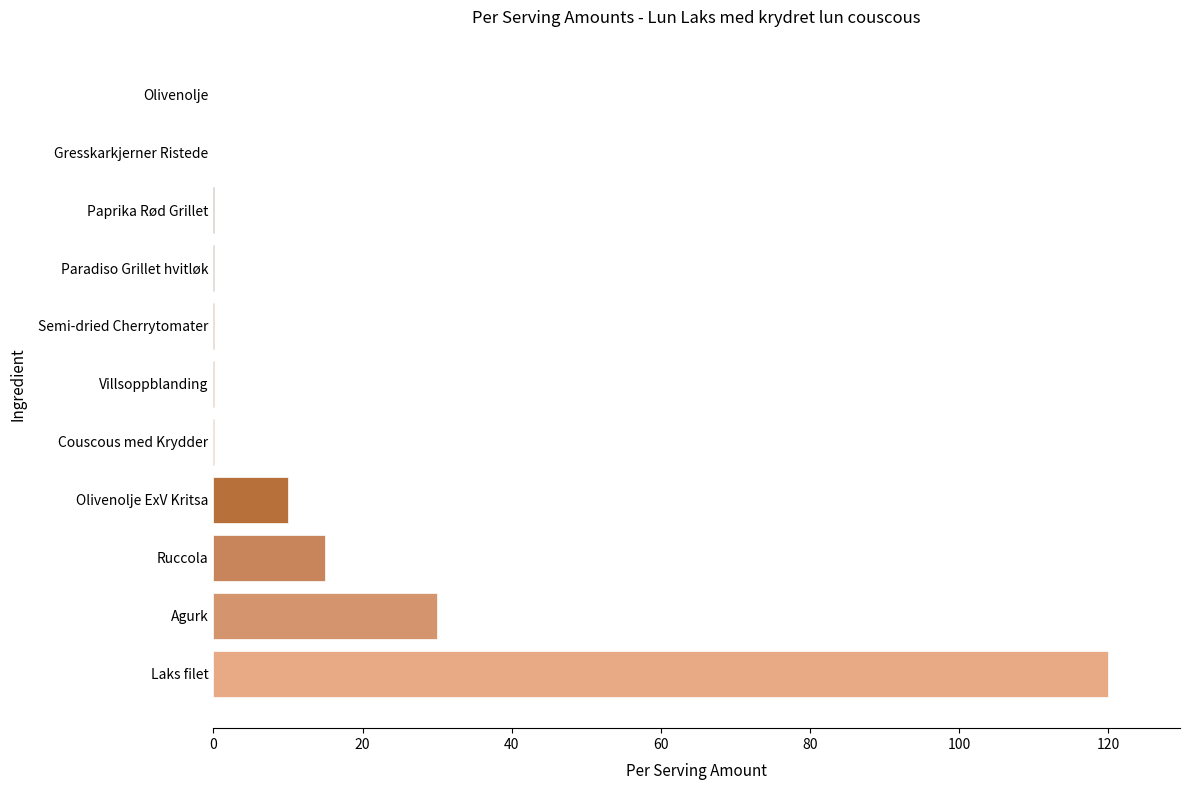

What is the sum of all values?

175.2